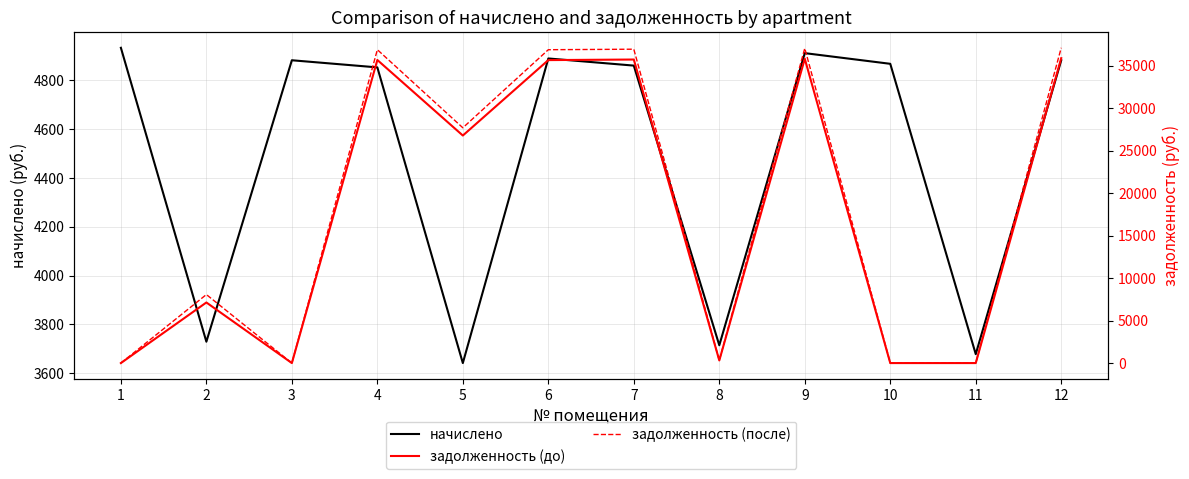

The задолженность (после) series shows 309.2 at 8. True or false?

True